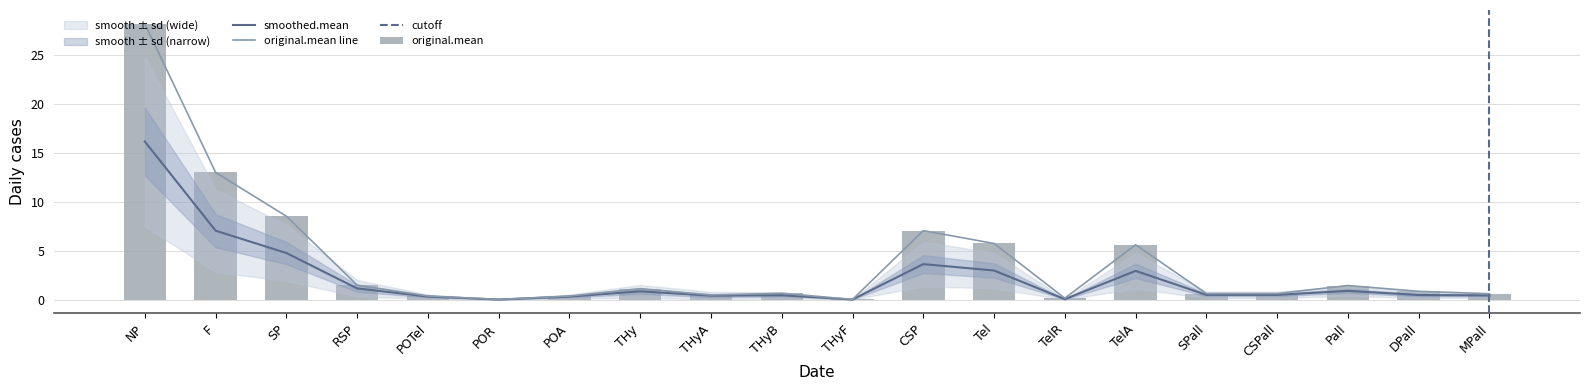

Reading right to left, extract all data points from this chart.

original.mean: 0.6	0.8	1.4	0.6	0.6	5.6	0.1	5.7	7.0	0.0	0.6	0.5	1.1	0.4	0.0	0.4	1.5	8.5	13.0	28.2
original.sd: 0.6	0.8	1.4	0.6	0.6	5.6	0.1	5.7	7.0	0.0	0.6	0.5	1.1	0.4	0.0	0.4	1.5	8.5	13.0	28.2
smoothed.mean: 0.4	0.5	0.9	0.5	0.5	2.9	0.0	3.0	3.6	0.0	0.4	0.4	0.8	0.3	0.0	0.3	1.1	4.8	7.0	16.2